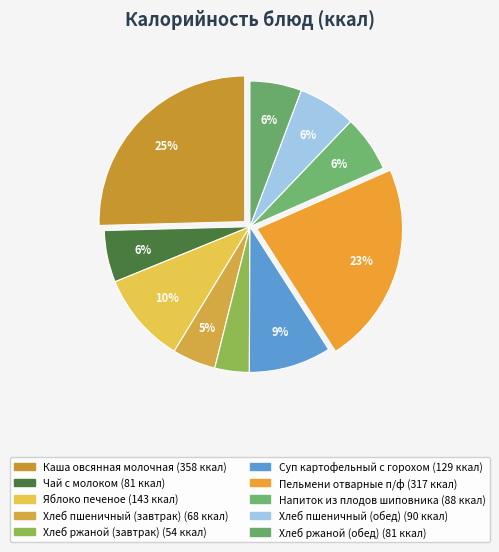

What percentage is the Каша овсянная молочная slice, to the nearest percent?

25%